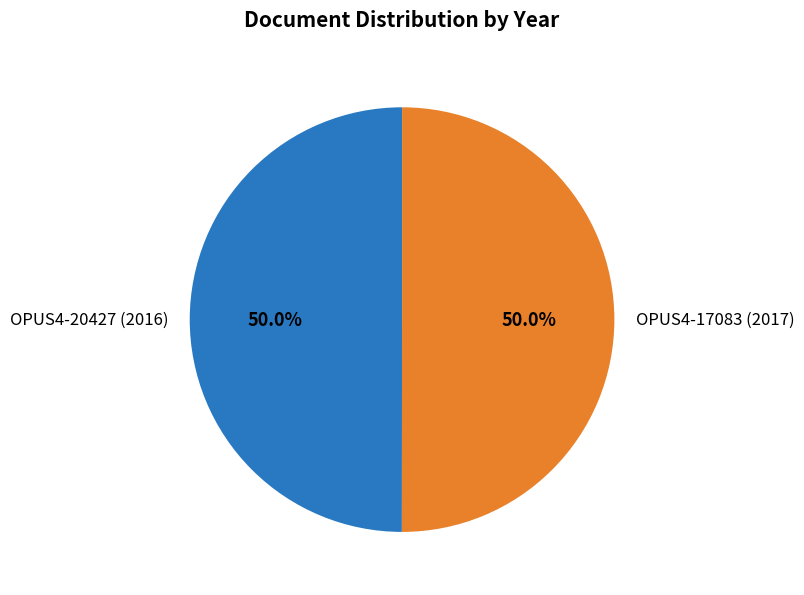

Is the sum of OPUS4-17083 (2017) and OPUS4-20427 (2016) greater than half?

Yes